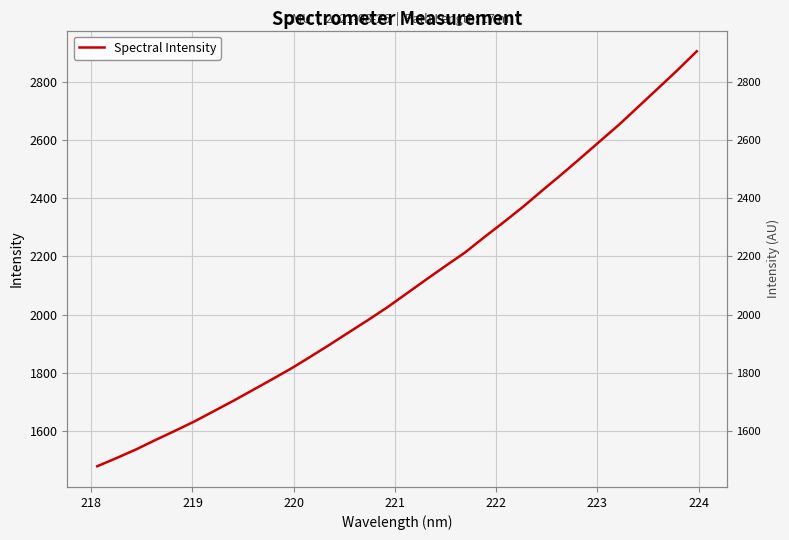

What is the maximum value shown in the chart?

2905.1